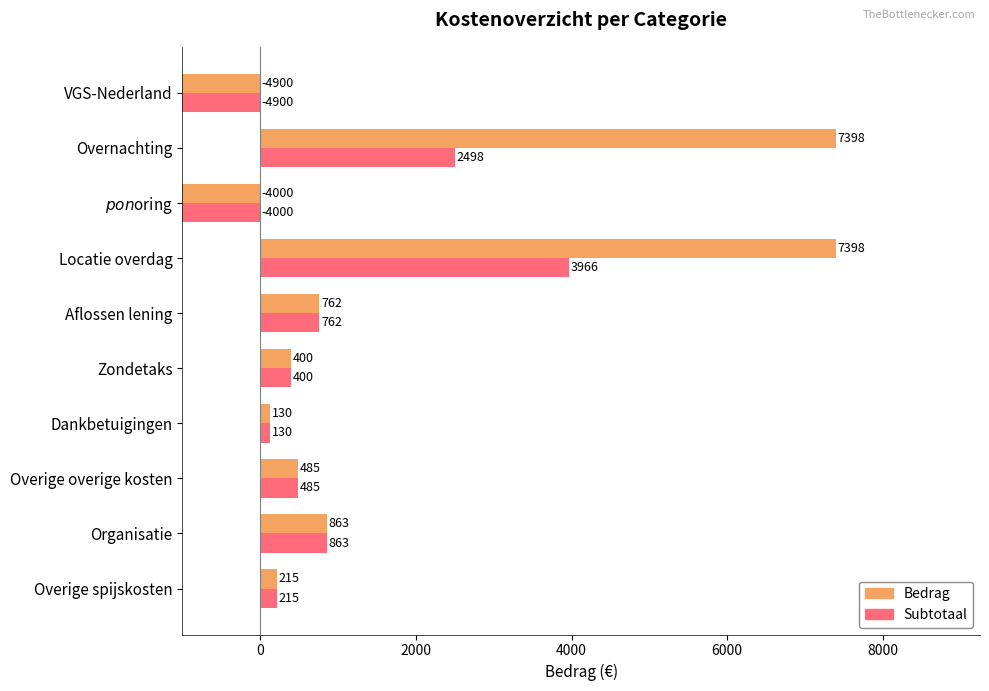

What is the average value of the Subtotaal series?

41.8